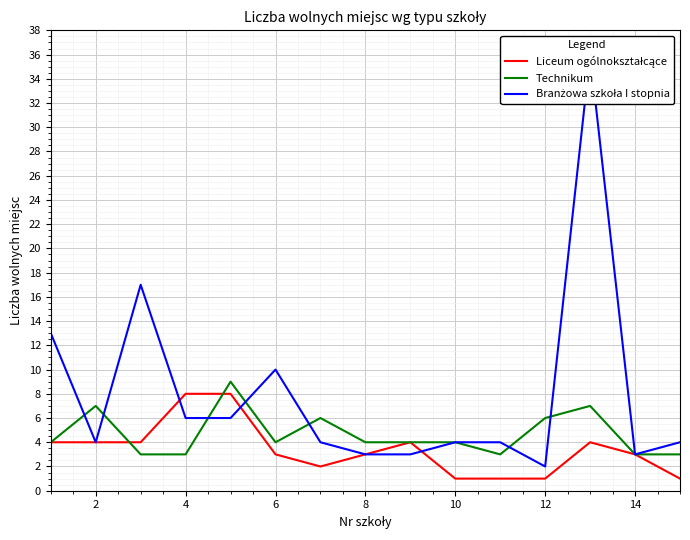

Reading right to left, extract all data points from this chart.

Liceum ogólnokształcące: 1	3	4	1	1	1	4	3	2	3	8	8	4	4	4
Technikum: 3	3	7	6	3	4	4	4	6	4	9	3	3	7	4
Branżowa szkoła I stopnia: 4	3	36	2	4	4	3	3	4	10	6	6	17	4	13